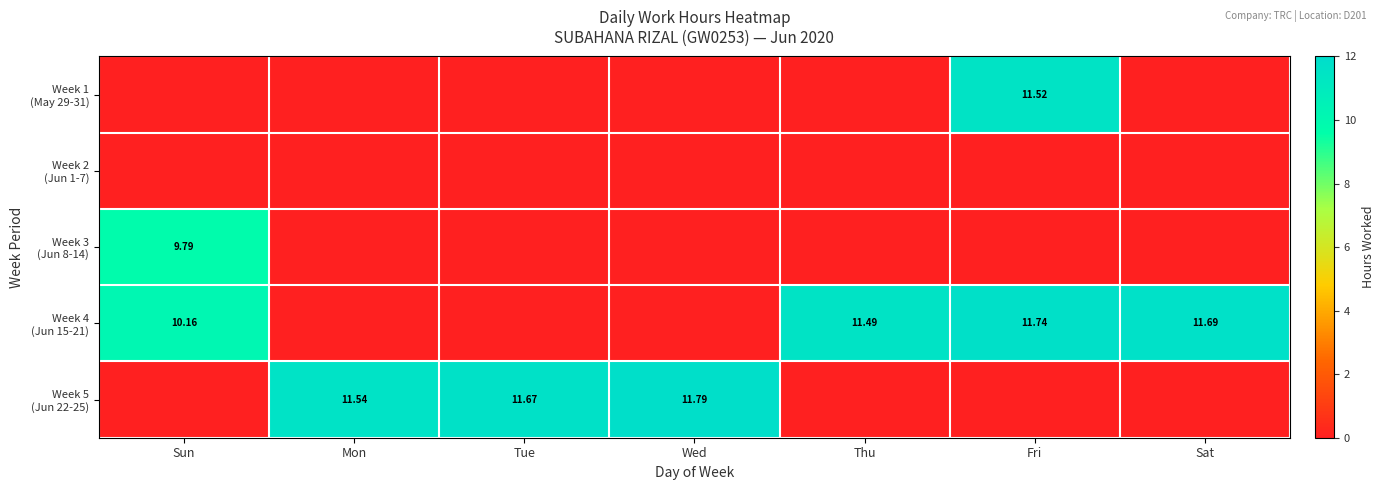

At which category is the sum across all series the highest?

Fri